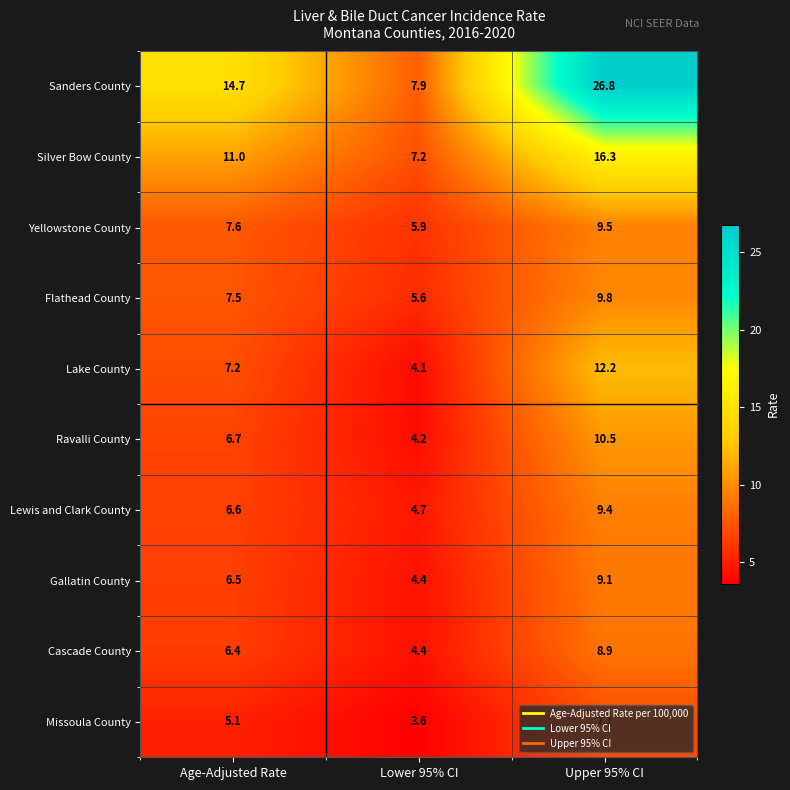

True or false: Flathead County has a value of 9.8 at Upper 95% CI.

True